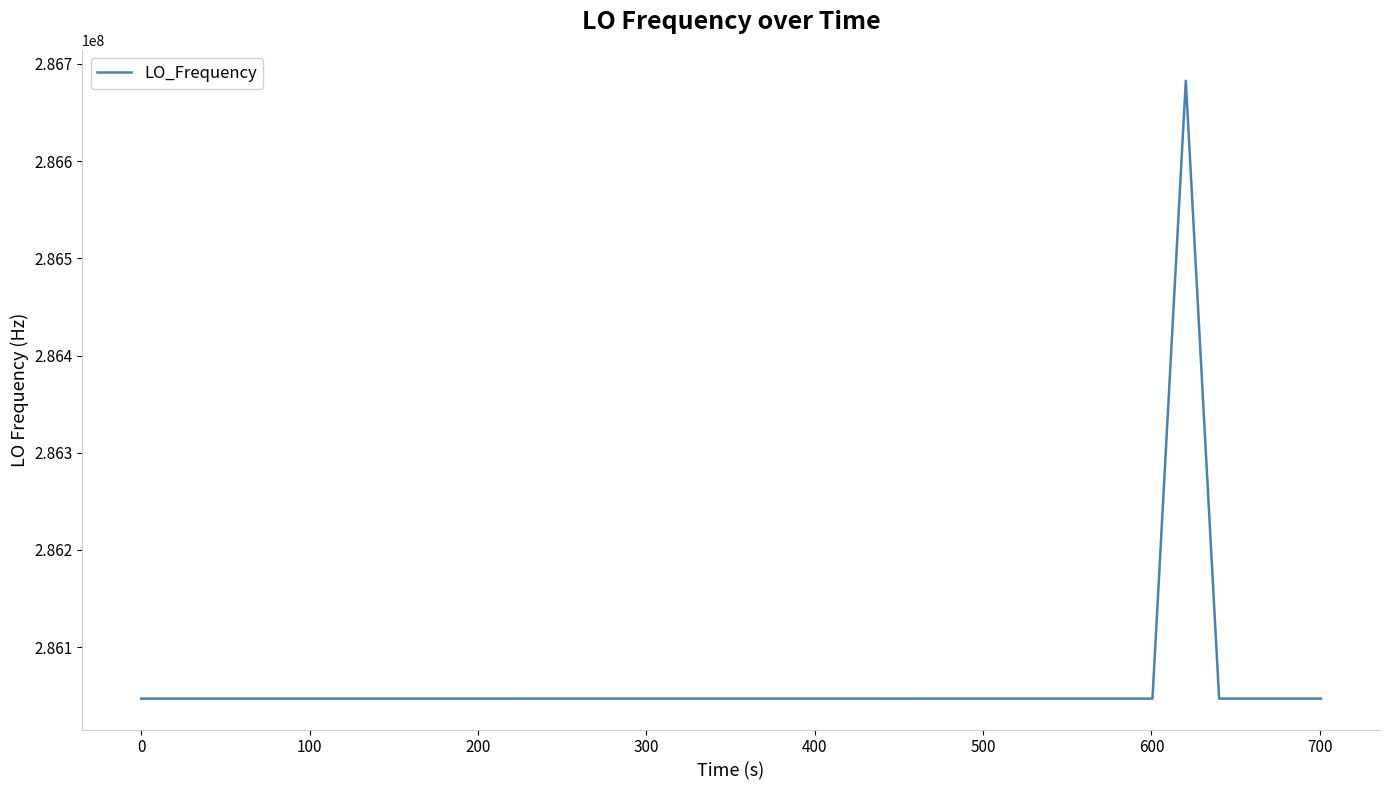

What is the greatest value displayed?

286682705.9